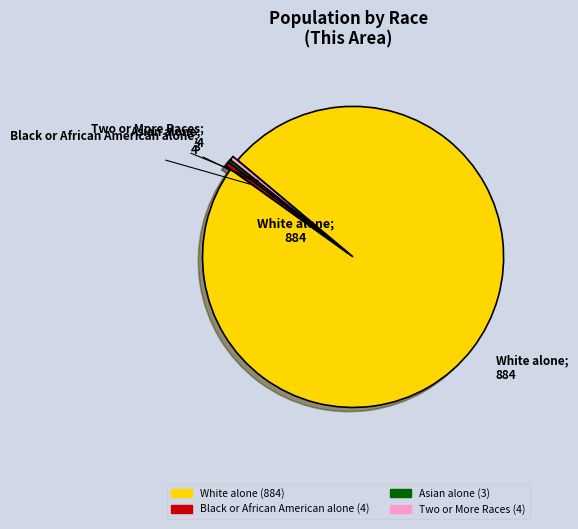

Count the number of slices in the pie.

4